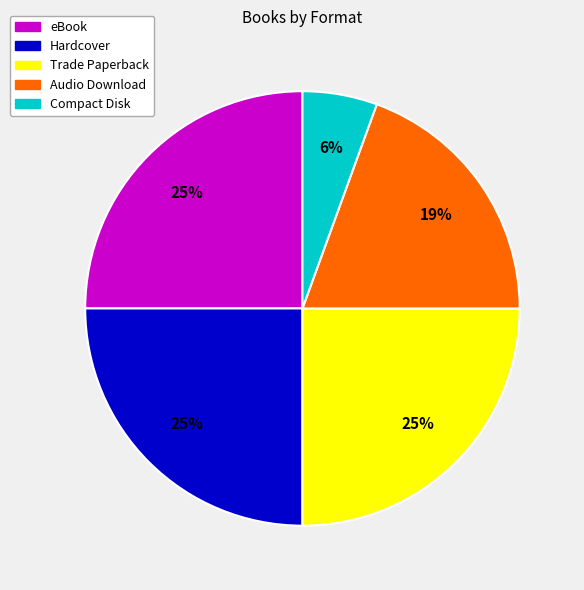

Between Trade Paperback and Compact Disk, which is larger?

Trade Paperback